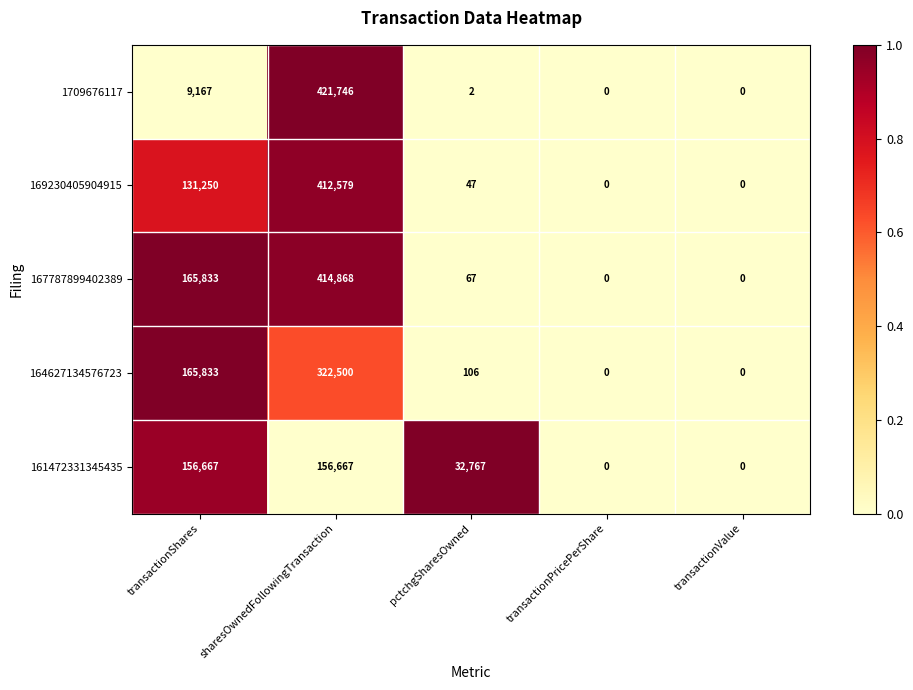

At which category is the sum across all series the highest?

sharesOwnedFollowingTransaction